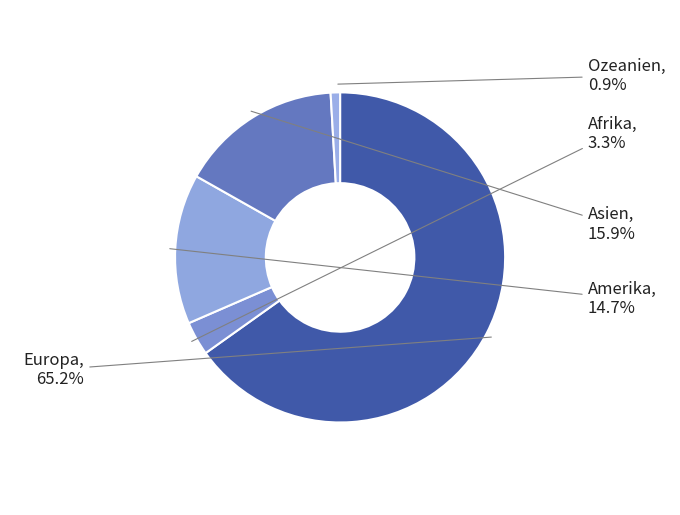

How many segments does this pie chart have?

5